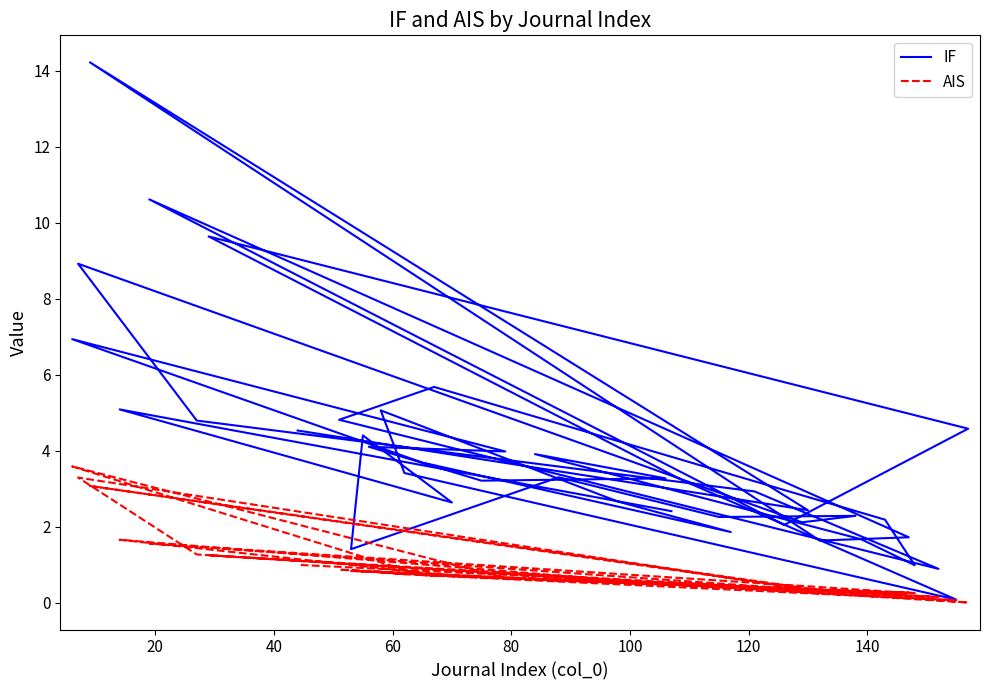

What is the difference between the second highest and second lowest values in the AIS series?

3.2